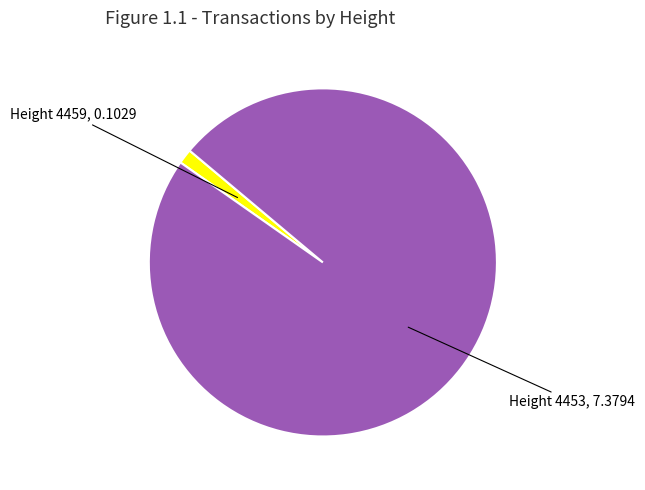

Between Height 4459, 0.1029 and Height 4453, 7.3794, which is larger?

Height 4453, 7.3794